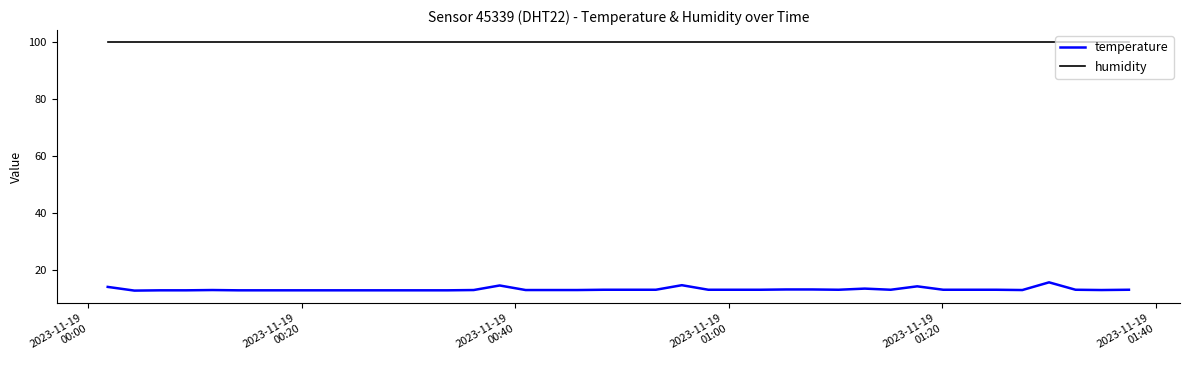

What is the difference between the maximum and minimum values in the temperature series?

2.9